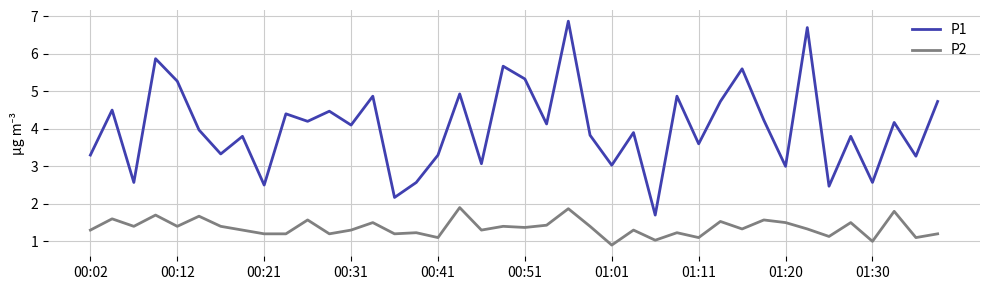

Which series has the widest spread of values?

P1